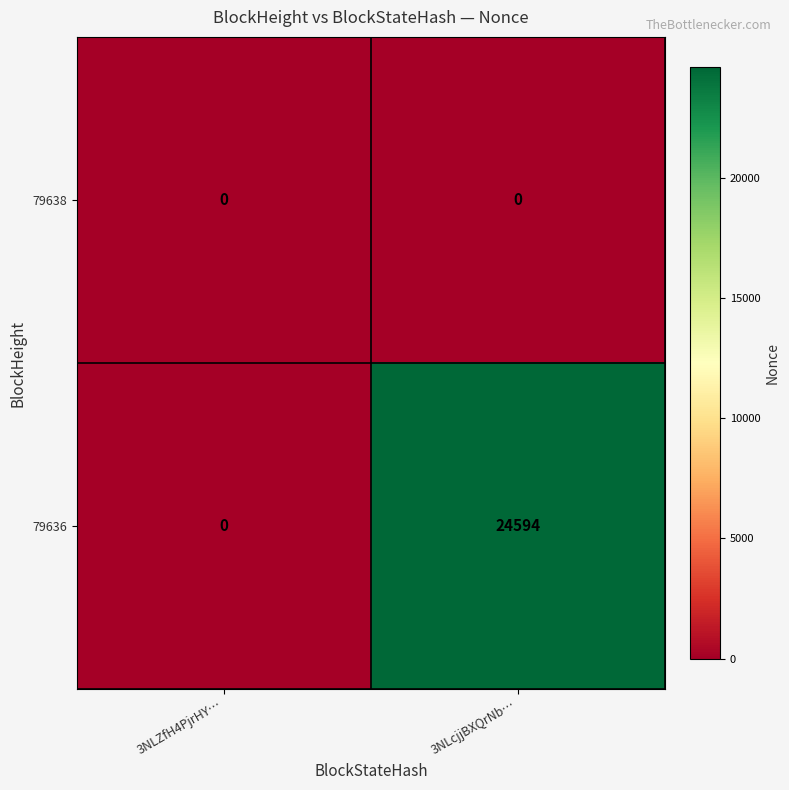

At which category does the chart reach its peak across all series?

3NLcjjBXQrNb…